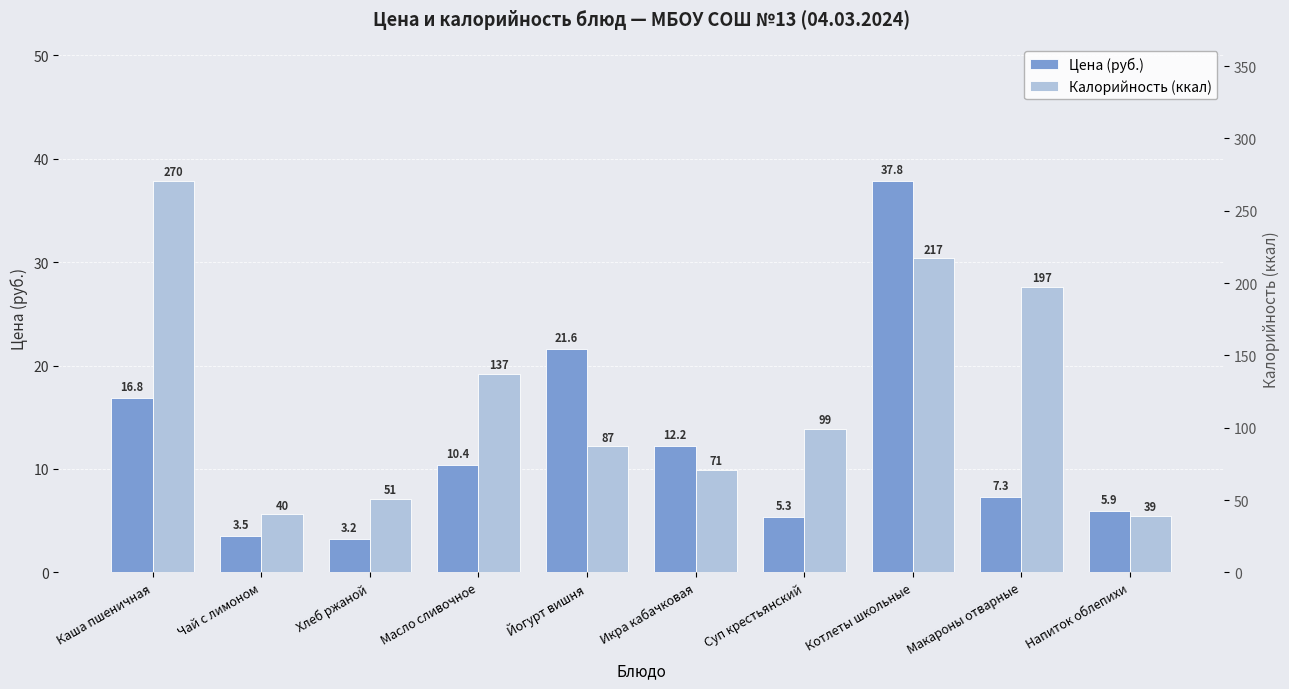

Is the value of Калорийность (ккал) at Каша пшеничная greater than the value of Цена (руб.) at Масло сливочное?

Yes